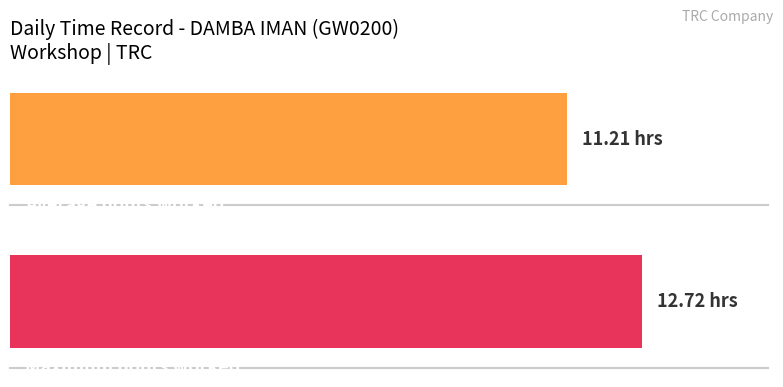

What value does the data have at 18?

11.2